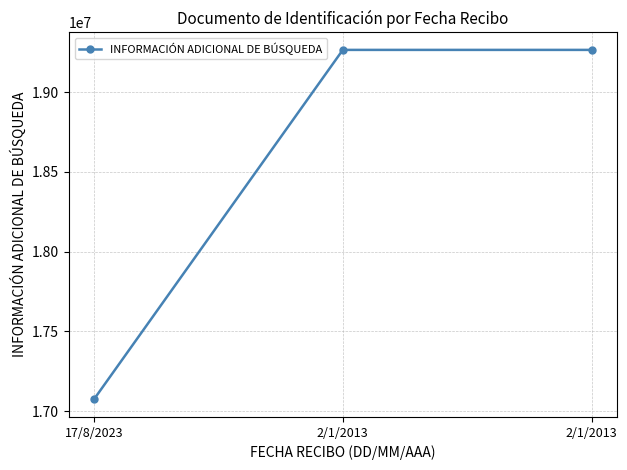

Count the number of data series in this chart.

1